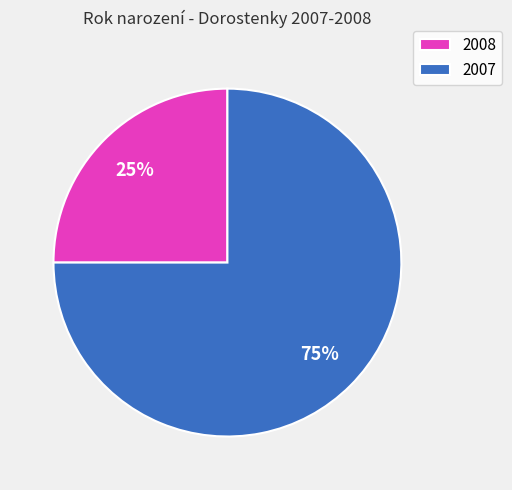

Is it true that 2008 is 37% of the pie?

False